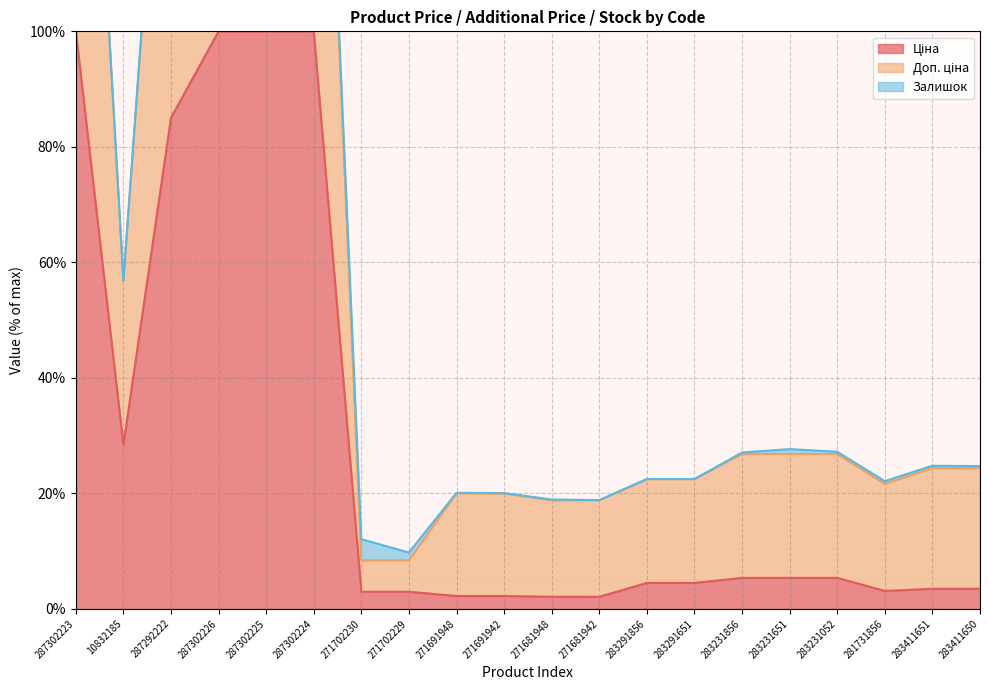

True or false: Доп. ціна and Ціна intersect in this chart.

False